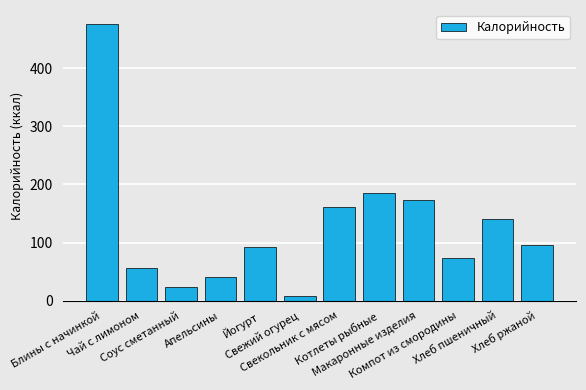

True or false: the data shows 23 at Соус сметанный.

True